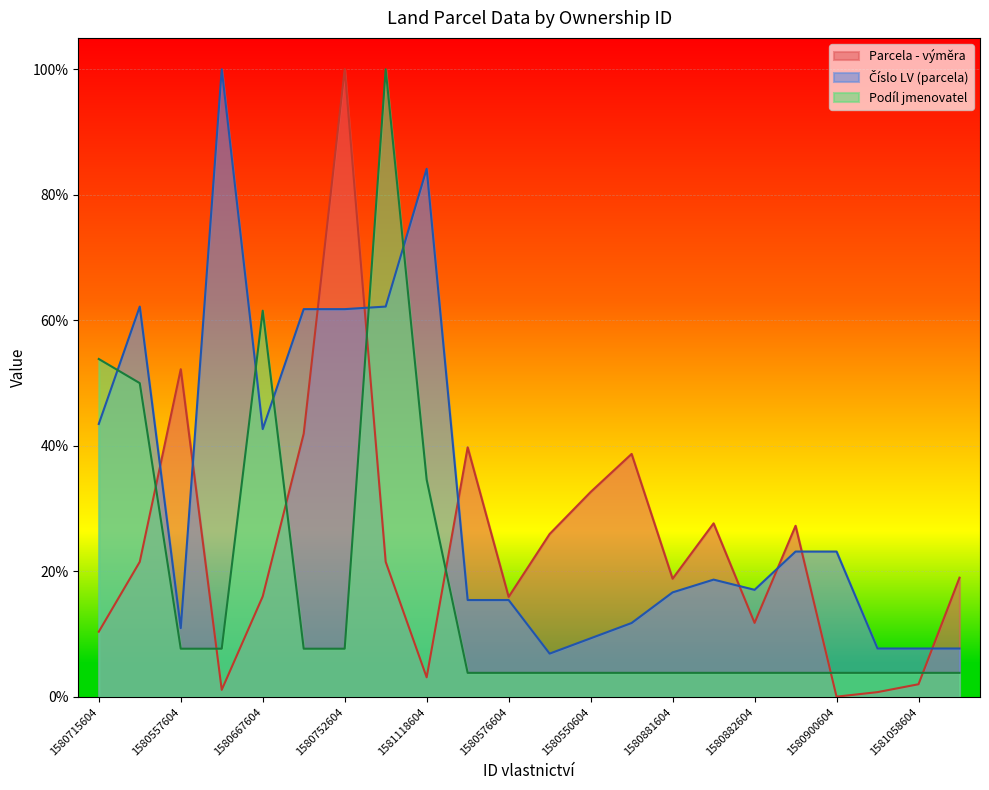

What is the label of the 16th point from the right?

1580752604